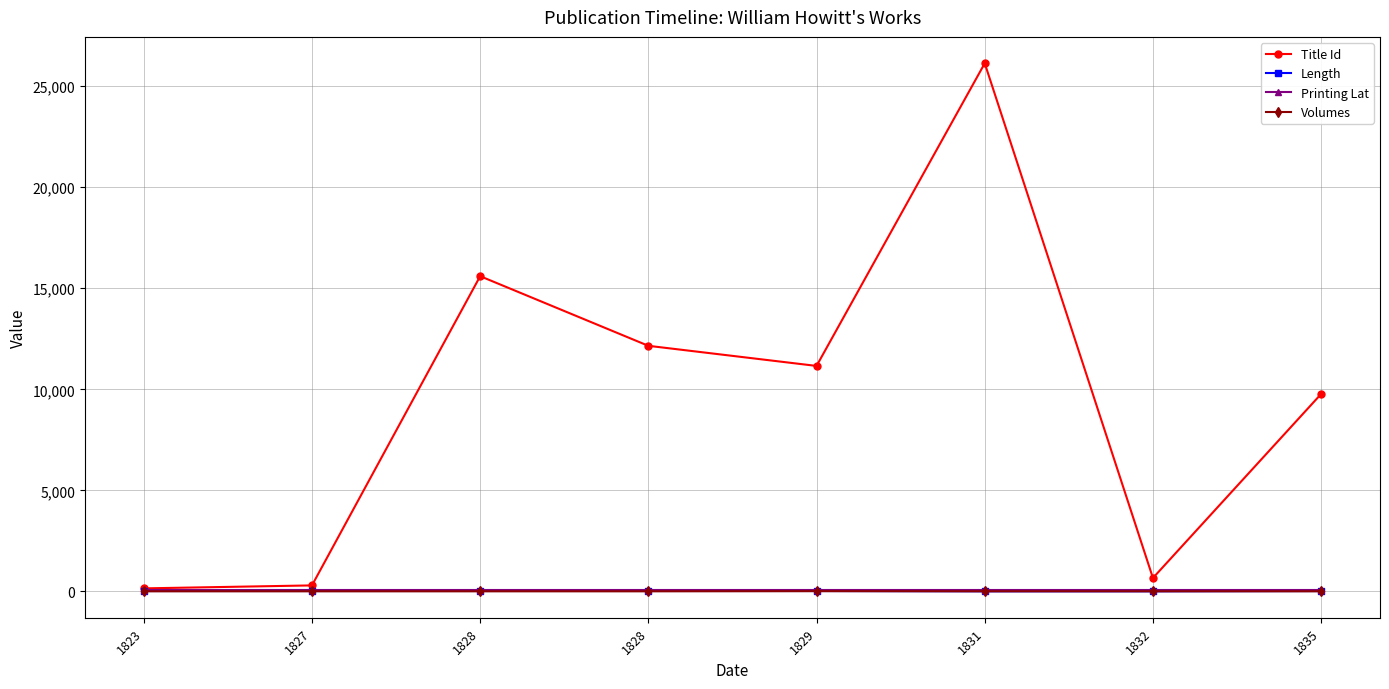

Which has a higher value, 1832 or 1829?

1829